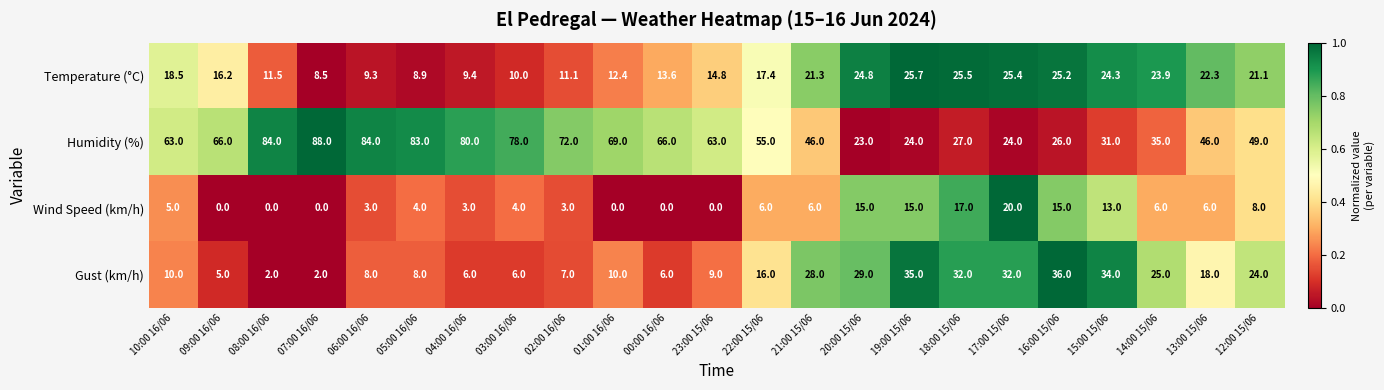

At 06:00 16/06, list the series in order from smallest to largest.

Wind Speed (km/h), Gust (km/h), Temperature (°C), Humidity (%)